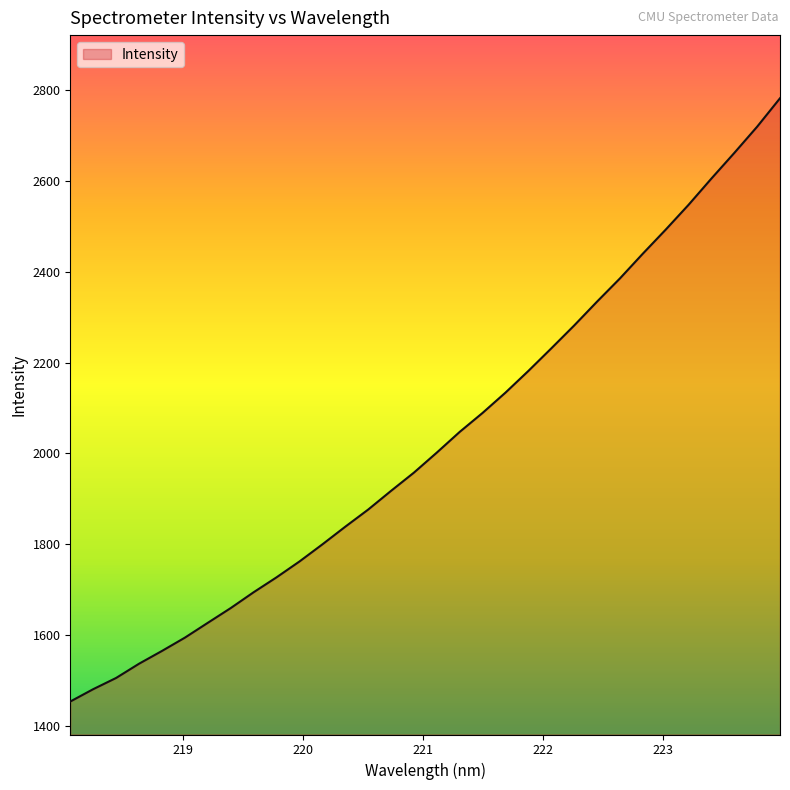

What is the greatest value displayed?

2782.5